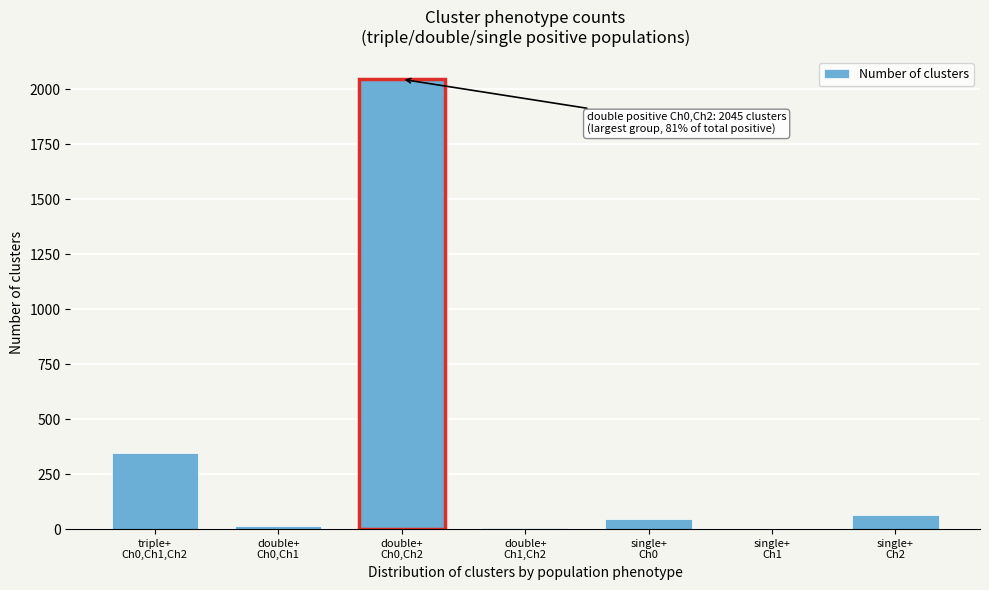

What is the sum of all values?

2520